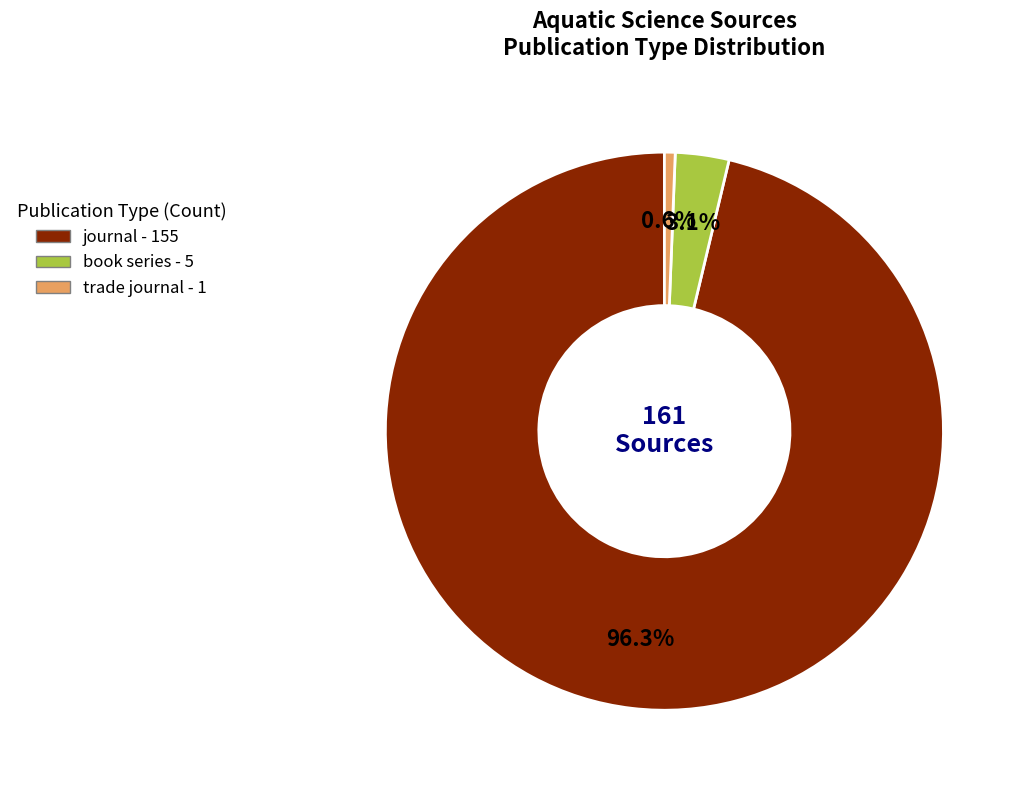

What is the smallest slice in the pie chart?

trade journal